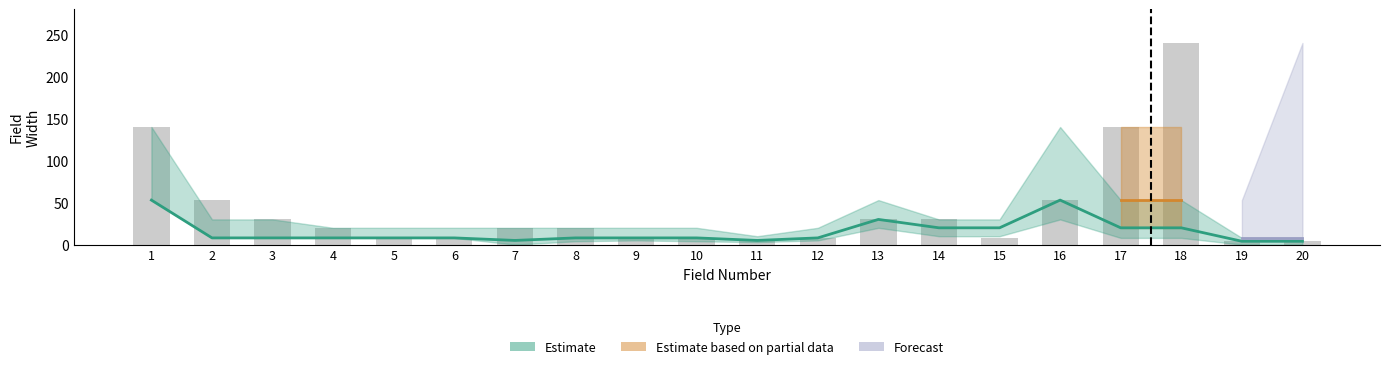

Count the number of values greater than 20.

8